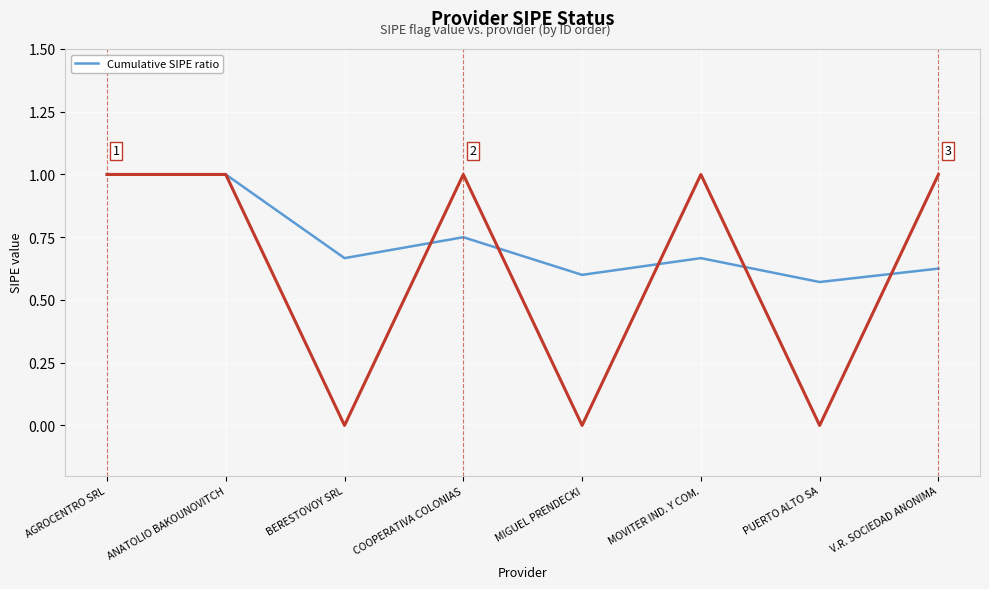

At which category does the chart reach its minimum across all series?

PUERTO ALTO SA